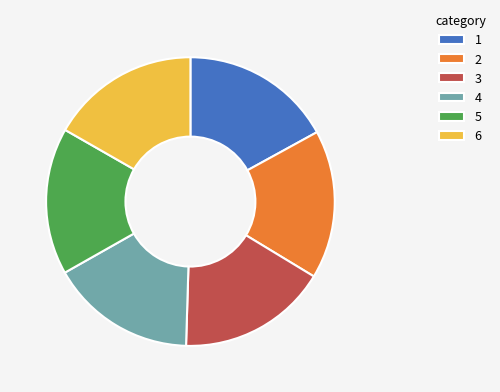

Is it true that 1 is 17% of the pie?

True